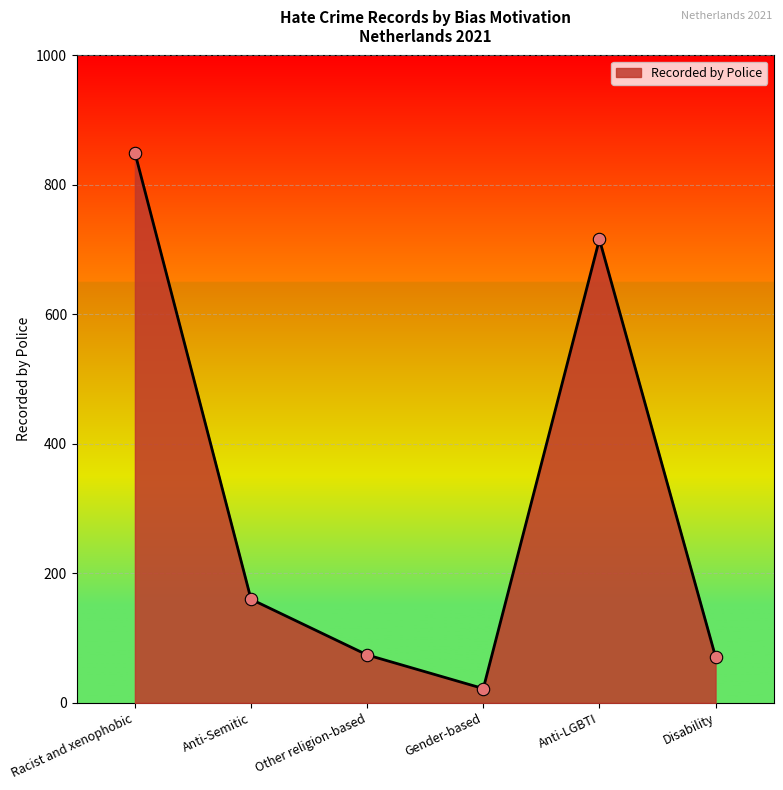

What is the change in value from Anti-LGBTI to Disability?

-645